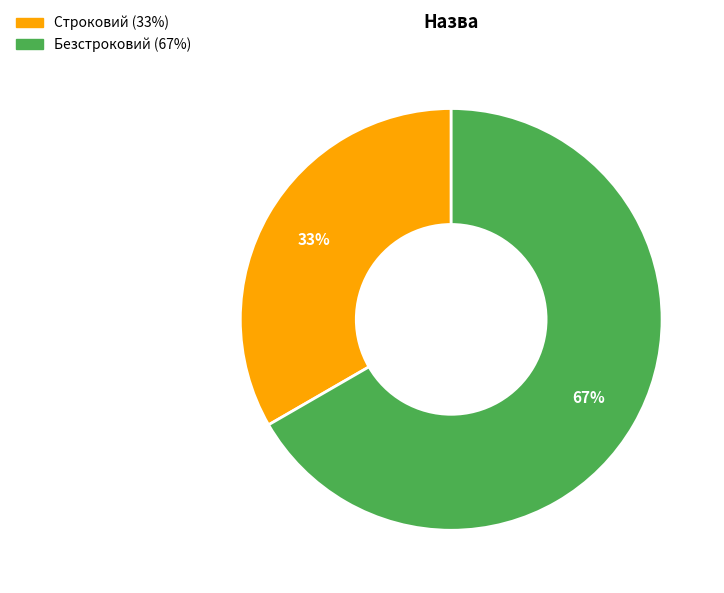

How many slices are in this pie chart?

2